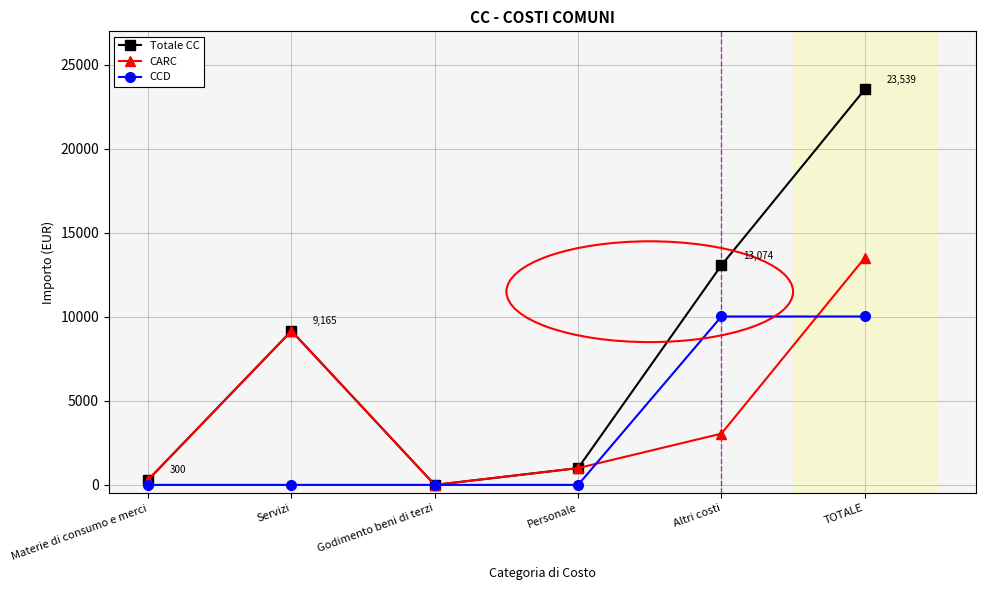

True or false: CCD has a value of 0.0 at Servizi.

True